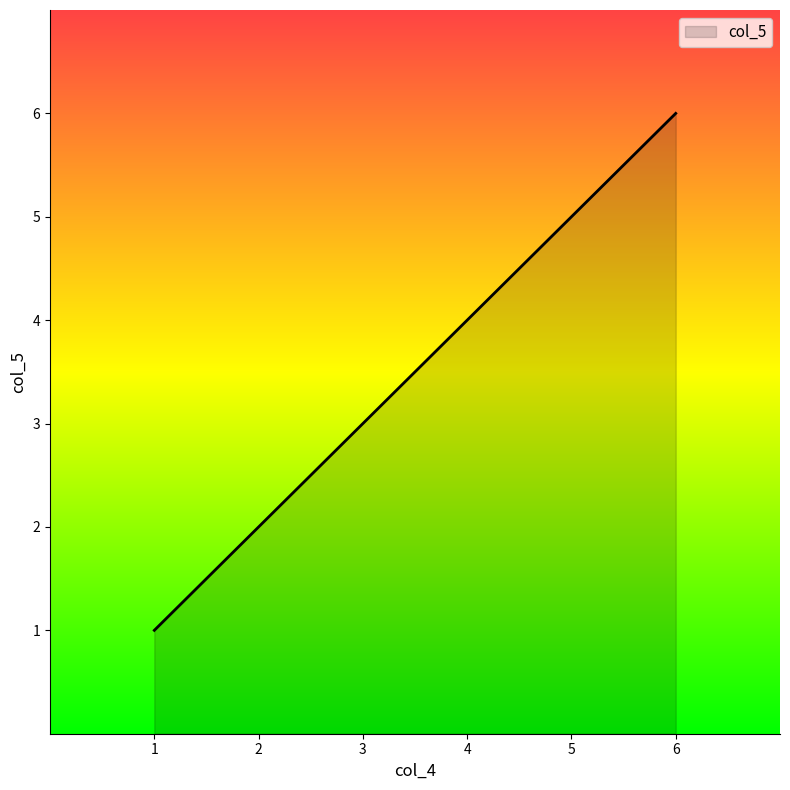

How many values are below 4?

3